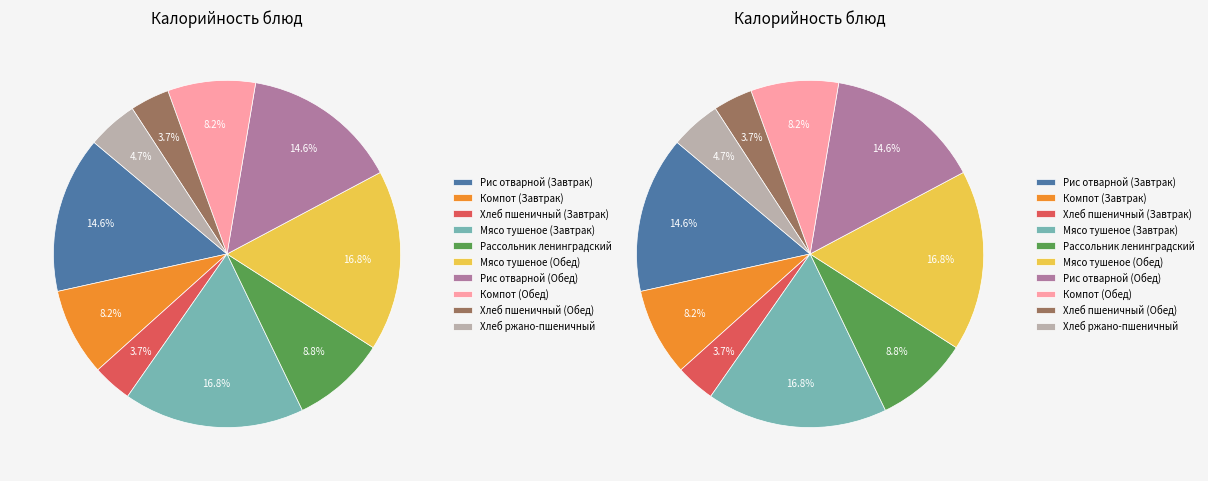

The Компот (Завтрак) slice represents 1% of the pie. True or false?

False